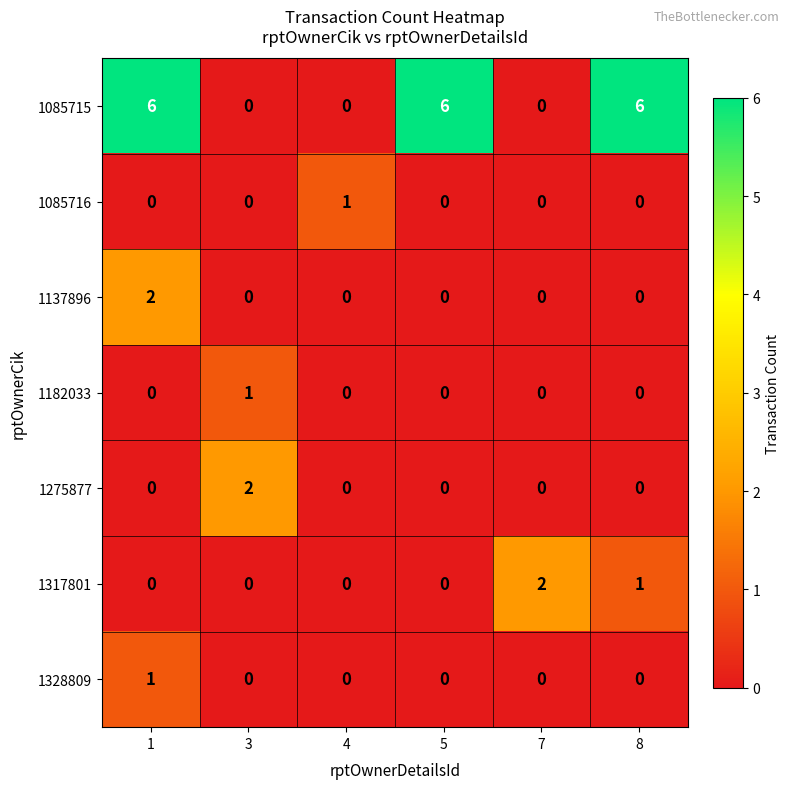

Which category has the highest value in the 1182033 series?

3